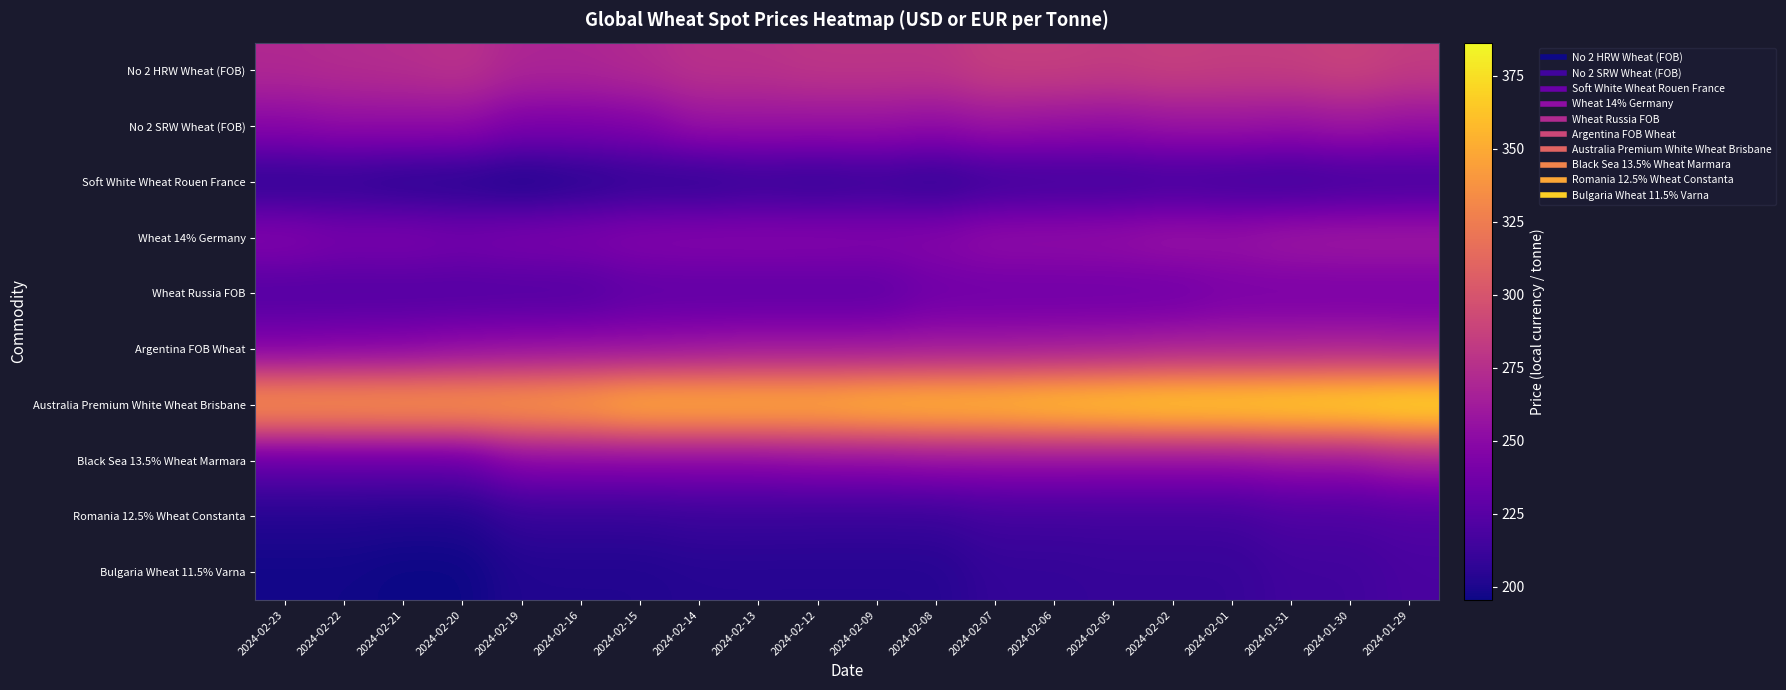

Reading left to right, what are all the values shown in this chart?

No 2 HRW Wheat (FOB): 2024-02-23=271.4	2024-02-22=273.3	2024-02-21=274.5	2024-02-20=277.6	2024-02-19=269.0	2024-02-16=269.0	2024-02-15=272.1	2024-02-14=277.2	2024-02-13=277.2	2024-02-12=279.8	2024-02-09=279.8	2024-02-08=279.6	2024-02-07=285.9	2024-02-06=286.0	2024-02-05=284.3	2024-02-02=286.6	2024-02-01=285.0	2024-01-31=285.5	2024-01-30=288.7	2024-01-29=284.1
No 2 SRW Wheat (FOB): 2024-02-23=249.3	2024-02-22=252.8	2024-02-21=252.8	2024-02-20=252.7	2024-02-19=242.7	2024-02-16=242.7	2024-02-15=245.0	2024-02-14=256.2	2024-02-13=256.2	2024-02-12=256.0	2024-02-09=256.0	2024-02-08=252.9	2024-02-07=257.9	2024-02-06=255.3	2024-02-05=253.6	2024-02-02=257.1	2024-02-01=257.7	2024-01-31=255.4	2024-01-30=259.2	2024-01-29=254.8
Soft White Wheat Rouen France: 2024-02-23=204.2	2024-02-22=205.2	2024-02-21=202.0	2024-02-20=201.0	2024-02-19=197.5	2024-02-16=201.5	2024-02-15=205.5	2024-02-14=204.5	2024-02-13=207.8	2024-02-12=206.0	2024-02-09=208.5	2024-02-08=205.0	2024-02-07=210.2	2024-02-06=211.8	2024-02-05=211.8	2024-02-02=213.5	2024-02-01=212.0	2024-01-31=210.5	2024-01-30=212.8	2024-01-29=213.8
Wheat 14% Germany: 2024-02-23=247.5	2024-02-22=242.5	2024-02-21=243.5	2024-02-20=240.5	2024-02-19=243.5	2024-02-16=244.5	2024-02-15=247.5	2024-02-14=248.5	2024-02-13=248.5	2024-02-12=248.5	2024-02-09=247.5	2024-02-08=248.5	2024-02-07=254.5	2024-02-06=254.5	2024-02-05=255.5	2024-02-02=259.0	2024-02-01=257.5	2024-01-31=261.5	2024-01-30=262.5	2024-01-29=262.5
Wheat Russia FOB: 2024-02-23=221.0	2024-02-22=221.0	2024-02-21=221.0	2024-02-20=221.0	2024-02-19=221.0	2024-02-16=221.0	2024-02-15=227.0	2024-02-14=227.0	2024-02-13=227.0	2024-02-12=227.0	2024-02-09=227.0	2024-02-08=235.0	2024-02-07=235.0	2024-02-06=235.0	2024-02-05=235.0	2024-02-02=235.0	2024-02-01=240.0	2024-01-31=240.0	2024-01-30=240.0	2024-01-29=240.0
Argentina FOB Wheat: 2024-02-23=244.0	2024-02-22=246.0	2024-02-21=247.0	2024-02-20=251.0	2024-02-19=253.0	2024-02-16=254.0	2024-02-15=254.0	2024-02-14=256.0	2024-02-13=258.0	2024-02-12=258.0	2024-02-09=258.0	2024-02-08=259.0	2024-02-07=259.0	2024-02-06=260.0	2024-02-05=261.0	2024-02-02=264.0	2024-02-01=264.0	2024-01-31=264.0	2024-01-30=265.0	2024-01-29=263.0
Australia Premium White Wheat Brisbane: 2024-02-23=347.2	2024-02-22=347.2	2024-02-21=347.9	2024-02-20=347.8	2024-02-19=348.6	2024-02-16=352.1	2024-02-15=361.5	2024-02-14=361.5	2024-02-13=361.6	2024-02-12=361.3	2024-02-09=365.7	2024-02-08=367.2	2024-02-07=368.6	2024-02-06=372.4	2024-02-05=375.5	2024-02-02=378.1	2024-02-01=379.0	2024-01-31=380.9	2024-01-30=382.9	2024-01-29=386.4
Black Sea 13.5% Wheat Marmara: 2024-02-23=229.5	2024-02-22=230.0	2024-02-21=230.0	2024-02-20=230.0	2024-02-19=246.5	2024-02-16=246.5	2024-02-15=246.5	2024-02-14=246.5	2024-02-13=246.5	2024-02-12=249.0	2024-02-09=249.0	2024-02-08=251.5	2024-02-07=251.5	2024-02-06=251.5	2024-02-05=250.5	2024-02-02=250.5	2024-02-01=250.5	2024-01-31=253.5	2024-01-30=253.5	2024-01-29=261.5
Romania 12.5% Wheat Constanta: 2024-02-23=202.5	2024-02-22=202.5	2024-02-21=201.5	2024-02-20=201.5	2024-02-19=209.0	2024-02-16=209.0	2024-02-15=209.0	2024-02-14=211.0	2024-02-13=211.0	2024-02-12=210.5	2024-02-09=210.5	2024-02-08=210.5	2024-02-07=214.5	2024-02-06=214.5	2024-02-05=215.0	2024-02-02=215.0	2024-02-01=215.0	2024-01-31=219.5	2024-01-30=219.5	2024-01-29=221.5
Bulgaria Wheat 11.5% Varna: 2024-02-23=197.0	2024-02-22=197.0	2024-02-21=195.5	2024-02-20=195.5	2024-02-19=202.0	2024-02-16=202.0	2024-02-15=202.0	2024-02-14=203.5	2024-02-13=203.5	2024-02-12=203.5	2024-02-09=203.5	2024-02-08=203.5	2024-02-07=209.0	2024-02-06=209.0	2024-02-05=210.0	2024-02-02=210.0	2024-02-01=210.0	2024-01-31=214.5	2024-01-30=214.5	2024-01-29=218.5